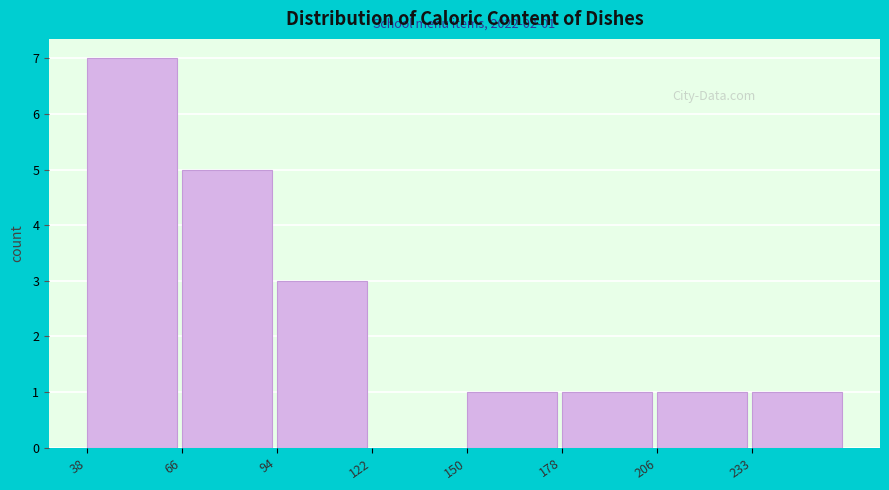

Which range on the x-axis has the tallest bar?

40 to 65